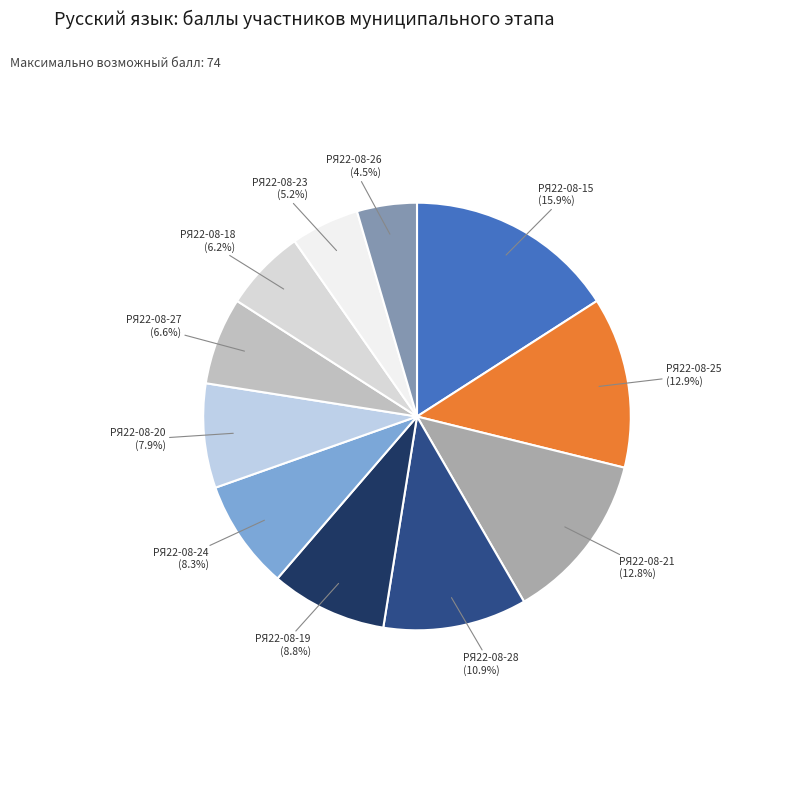

Count the number of slices in the pie.

11